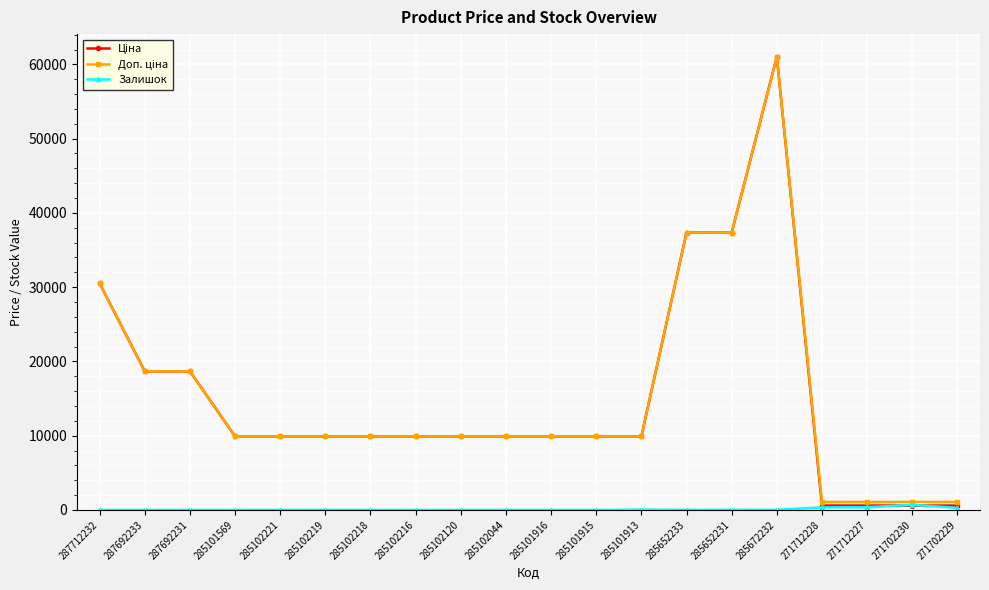

What is the total value across all series at 285102216?

19817.0